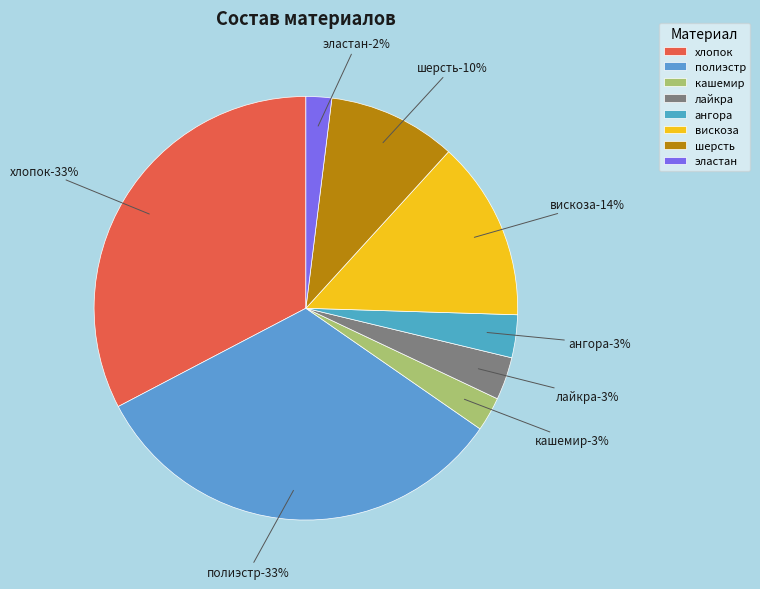

Does лайкра account for over 50% of the chart?

No